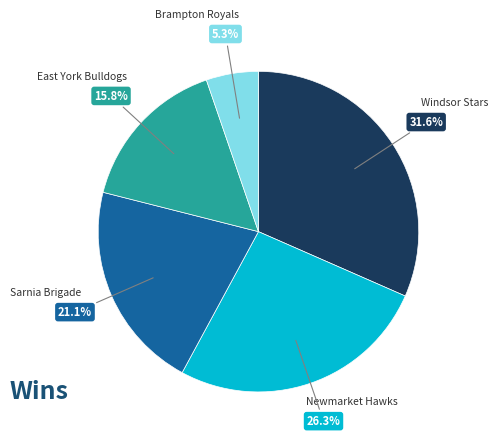

Which category has the smallest portion of the pie?

Brampton Royals